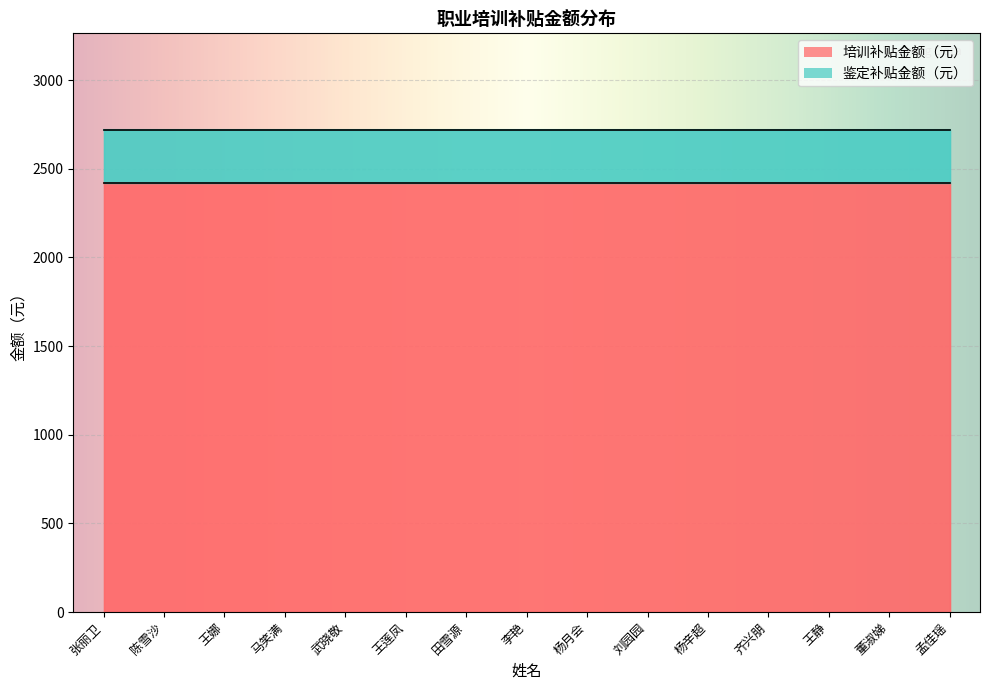

Between 董淑娣 and 孟佳瑶, which series saw the biggest shift?

培训补贴金额（元）